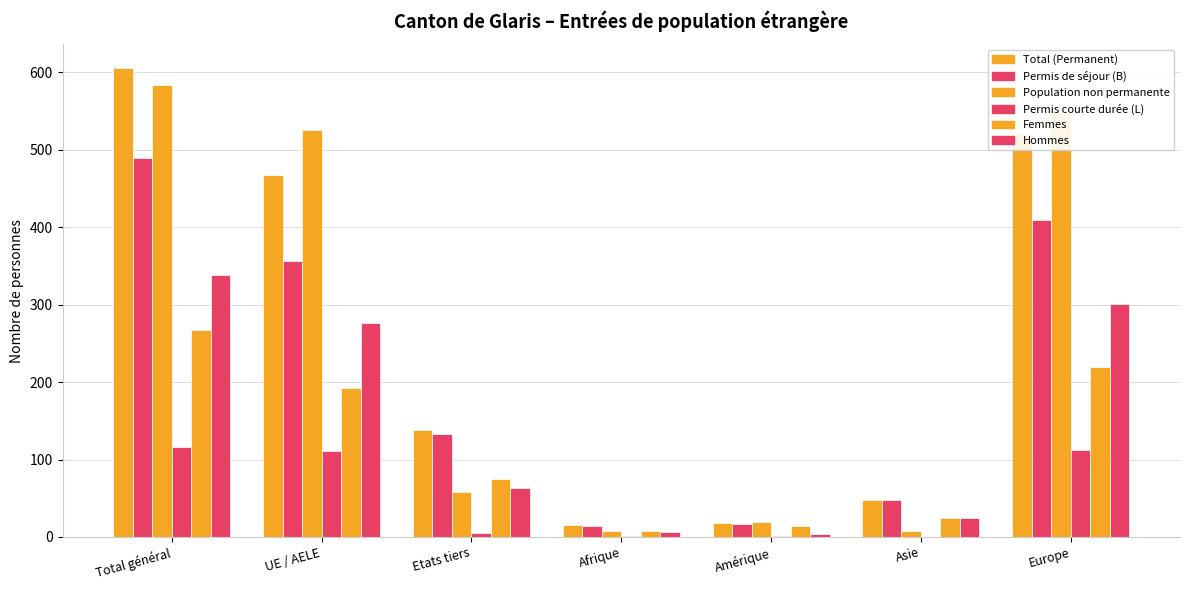

Count the number of data series in this chart.

6